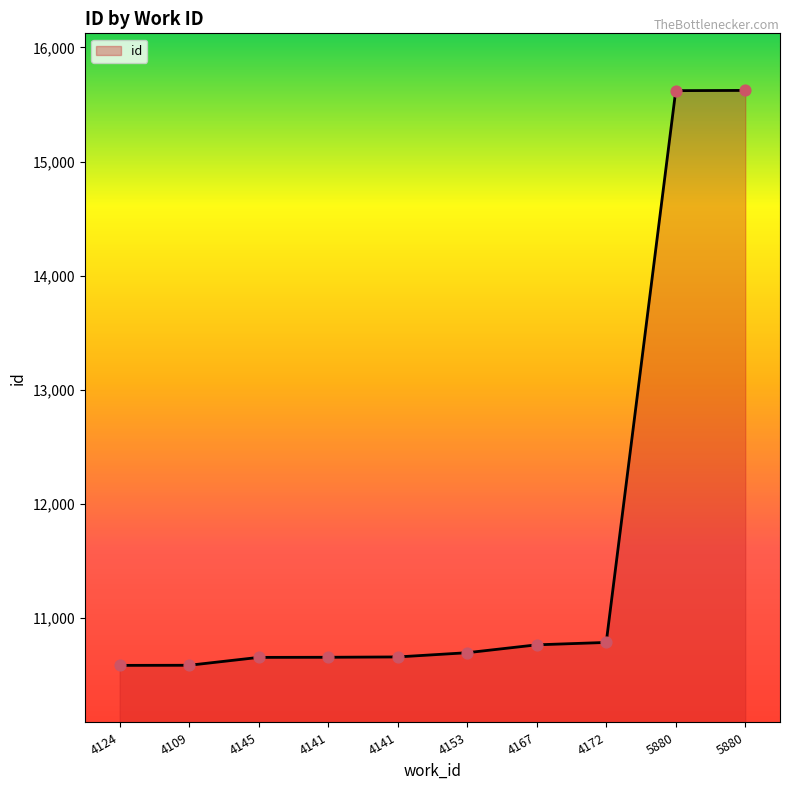

Does the chart have visible grid lines?

No